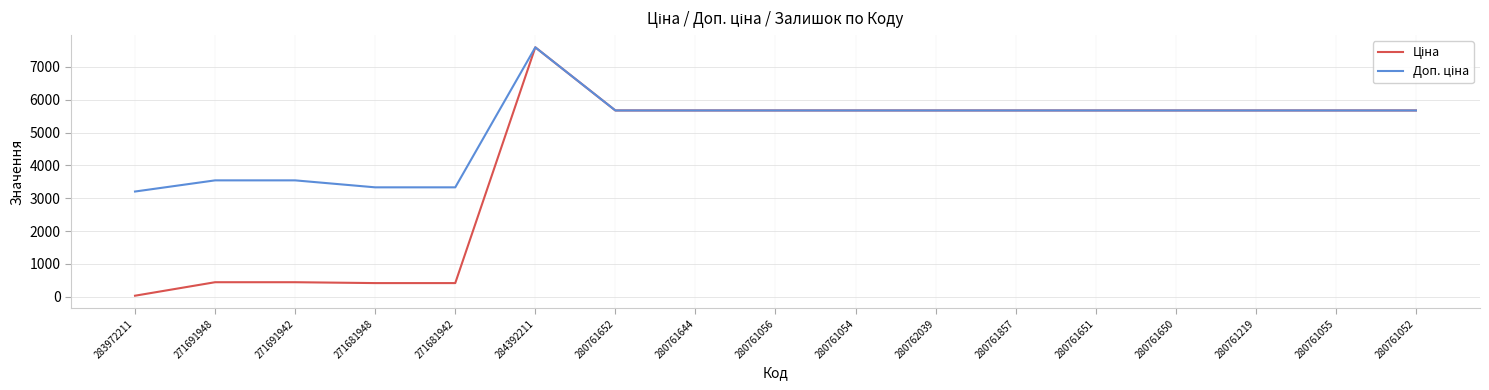

Which category has the lowest value across all series?

283972211